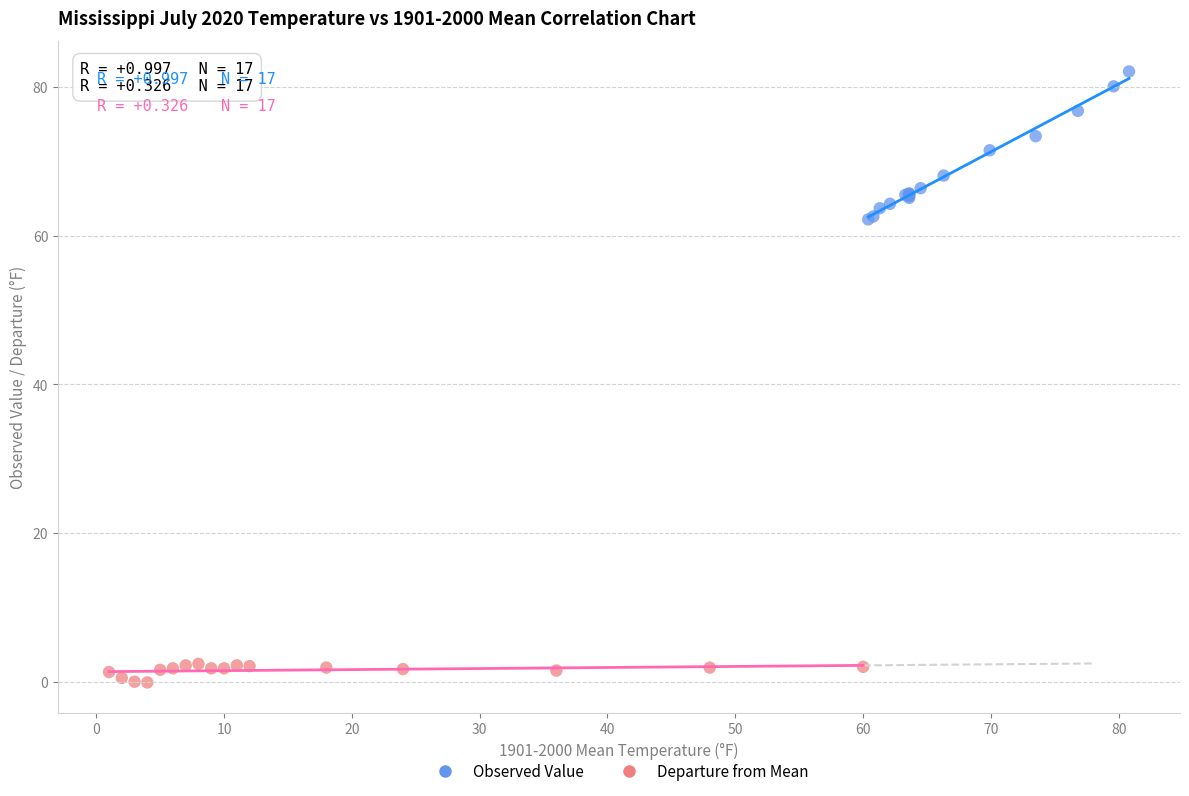

Which series contains the highest Y value?

Observed Value